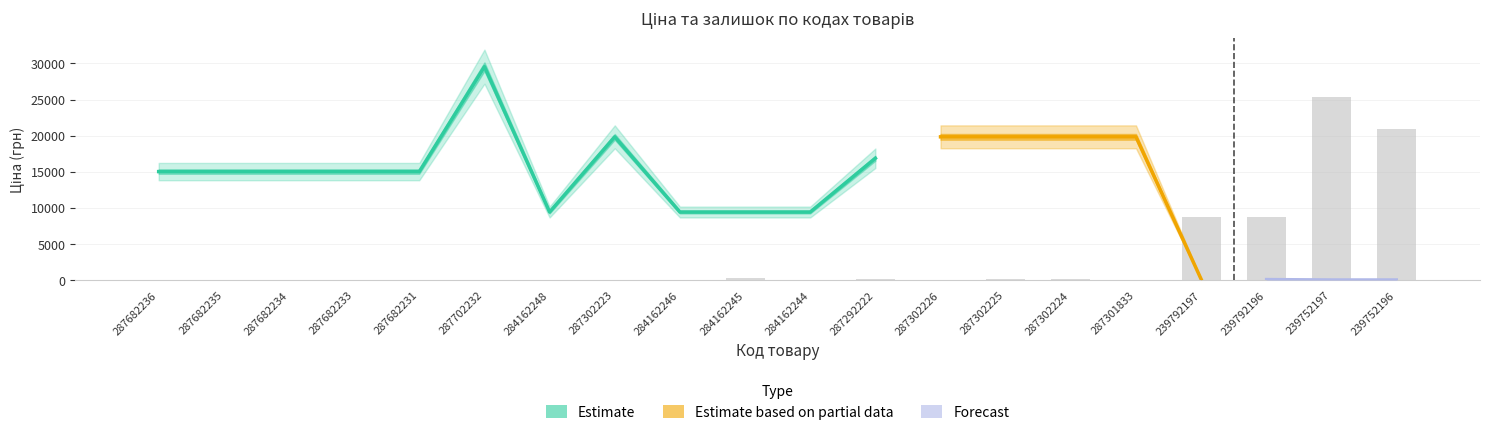

What is the value of the Доп. ціна bar at the 16th from the left?

19831.1